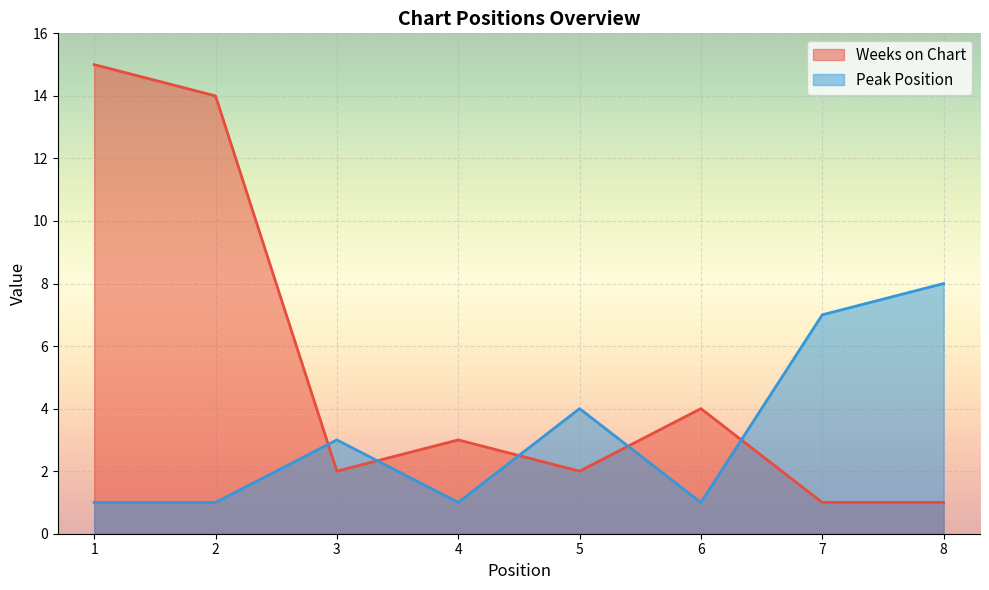

What is the smallest value displayed?

1